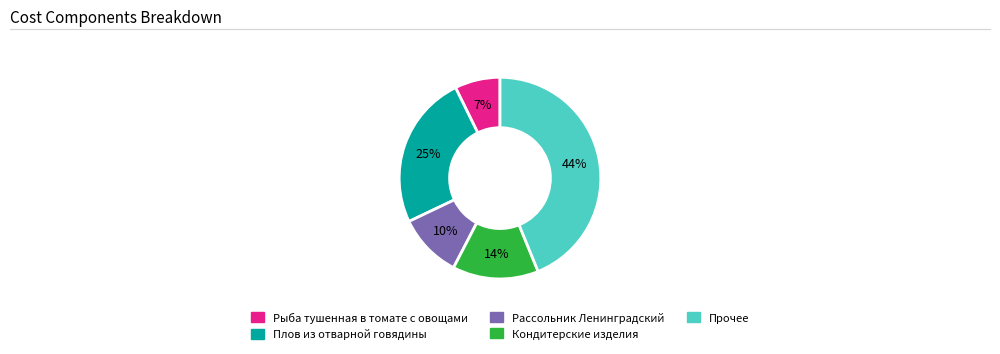

To the nearest percent, what is the average slice percentage?

20%